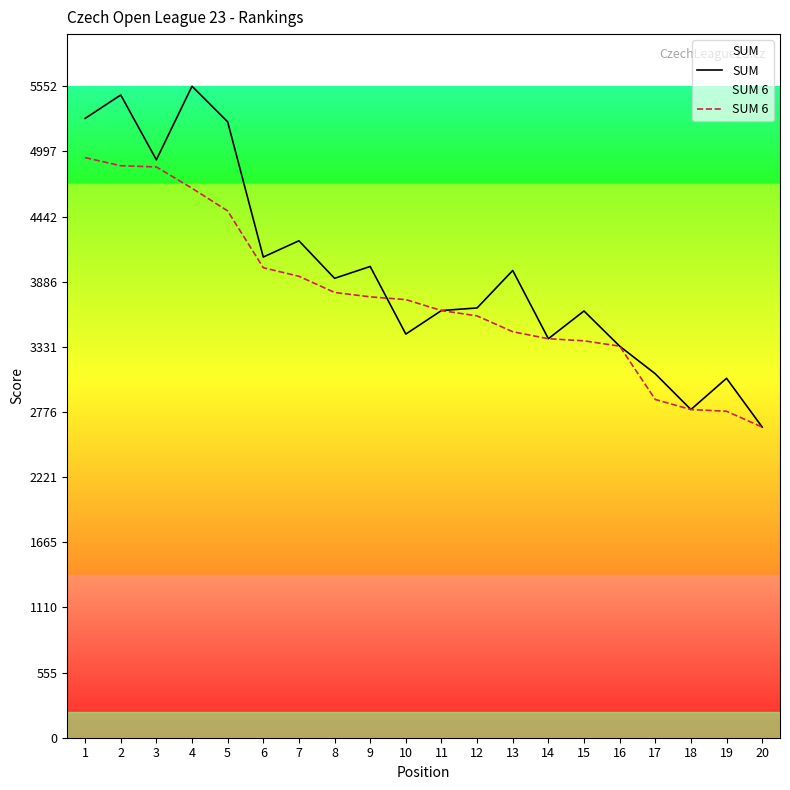

Reading left to right, list all the values displayed in this chart.

SUM: 5278.2	5477.9	4925.6	5552.5	5249.3	4096.8	4235.3	3915.3	4016.3	3440.2	3640.7	3662.8	3982.3	3400.6	3637.0	3337.3	3101.7	2797.0	3063.2	2647.5
SUM 6: 4944.2	4874.9	4864.6	4683.0	4490.1	4005.8	3932.9	3794.9	3757.5	3733.9	3640.7	3594.9	3460.2	3400.6	3382.7	3337.3	2882.7	2797.0	2782.3	2647.5